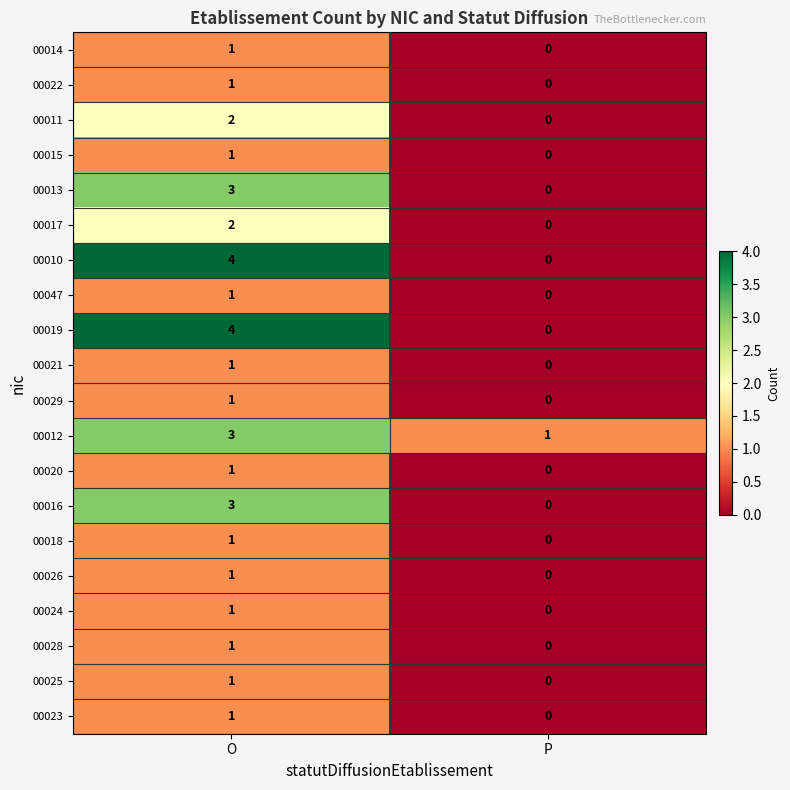

What is the total value across all series at O?

34